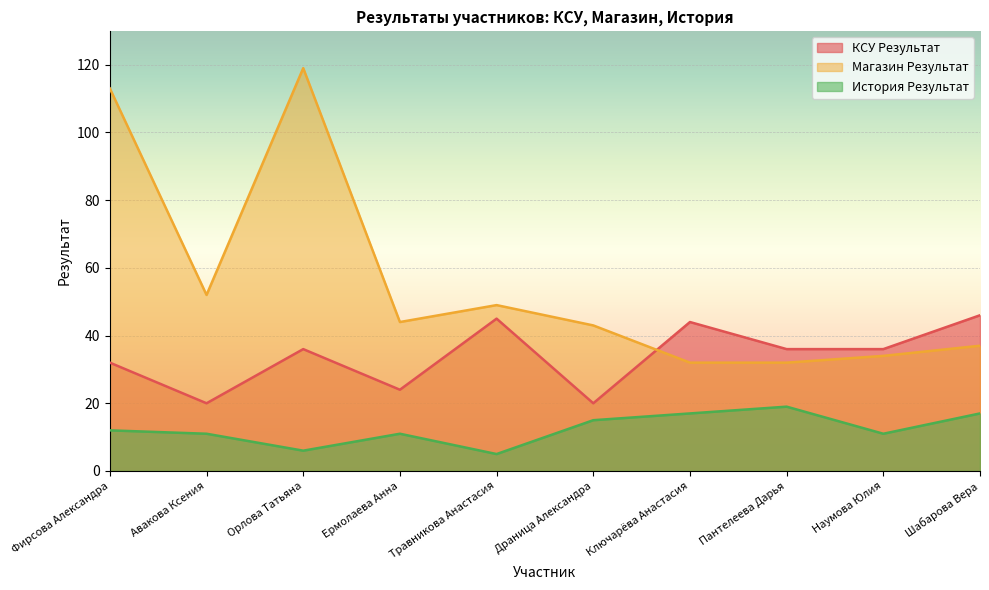

What is the approximate value of Магазин Результат at Шабарова Вера, to the nearest 5?

35